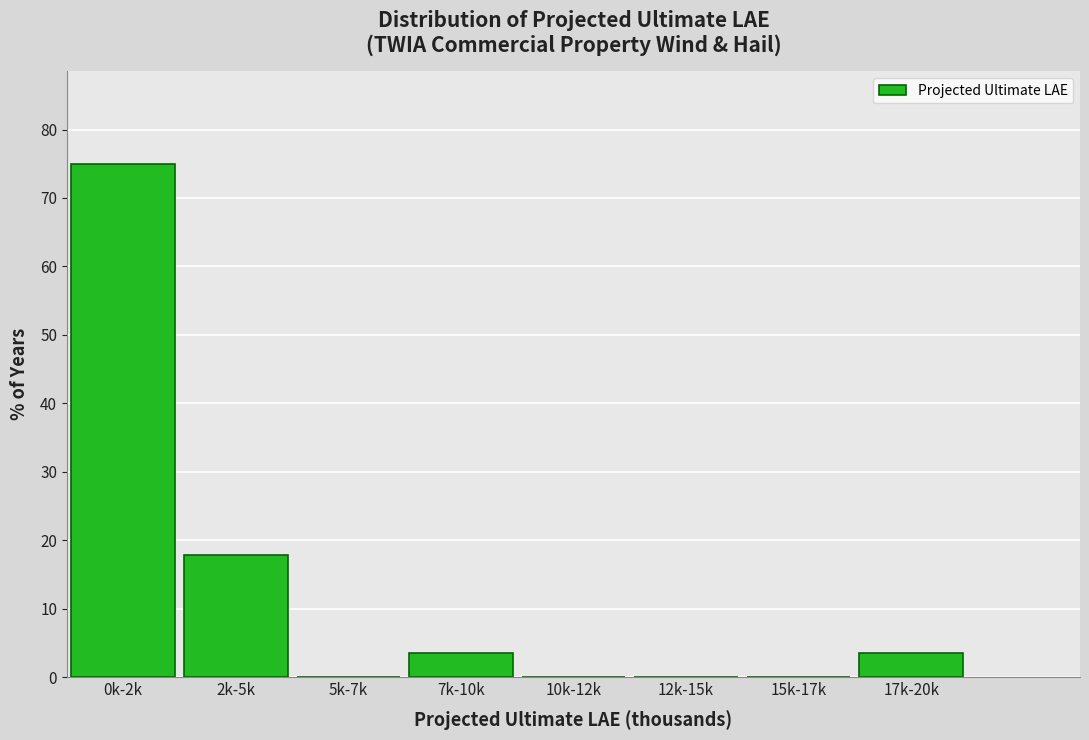

Reading left to right, extract all data points from this chart.

0k-2k=75.0	2k-5k=17.9	5k-7k=0.0	7k-10k=3.6	10k-12k=0.0	12k-15k=0.0	15k-17k=0.0	17k-20k=3.6